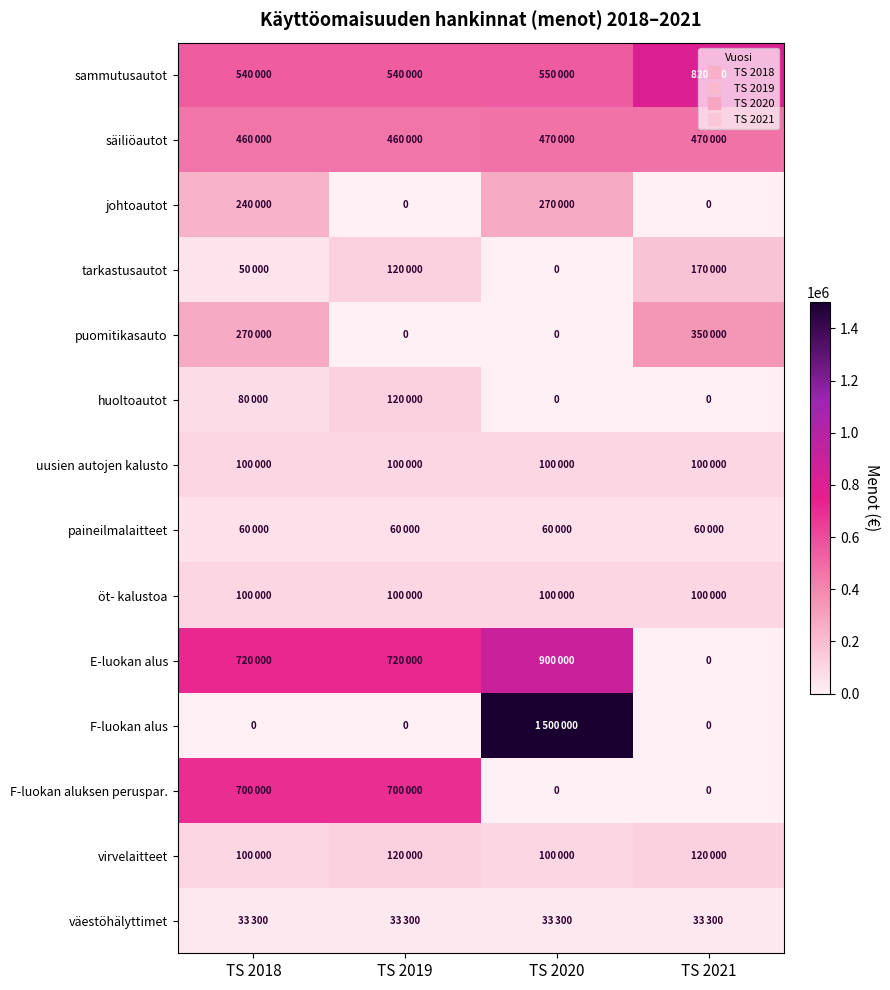

How many series are shown in this chart?

14